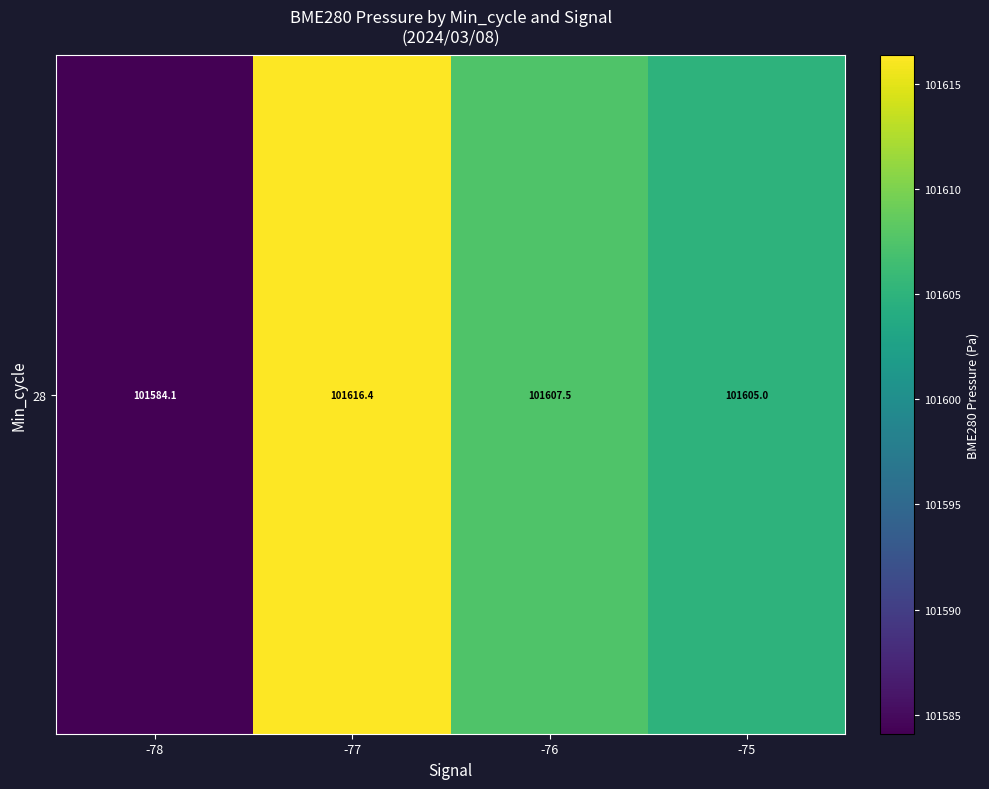

Rank the categories by value from lowest to highest.

-78, -75, -76, -77